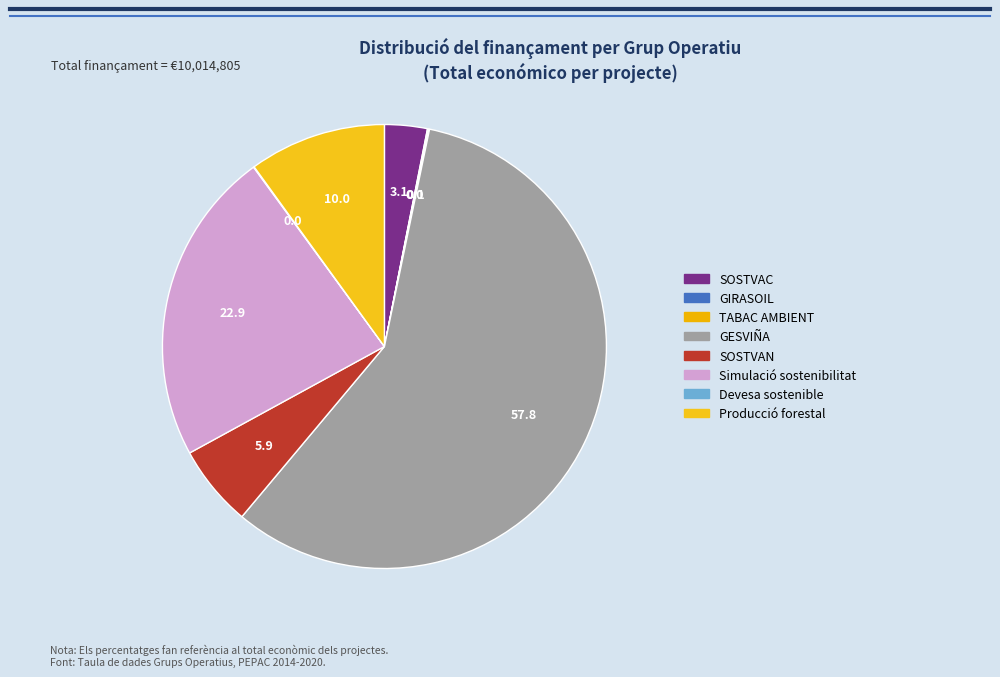

What is the change in value from Simulació sostenibilitat to Devesa sostenible?

-2291227